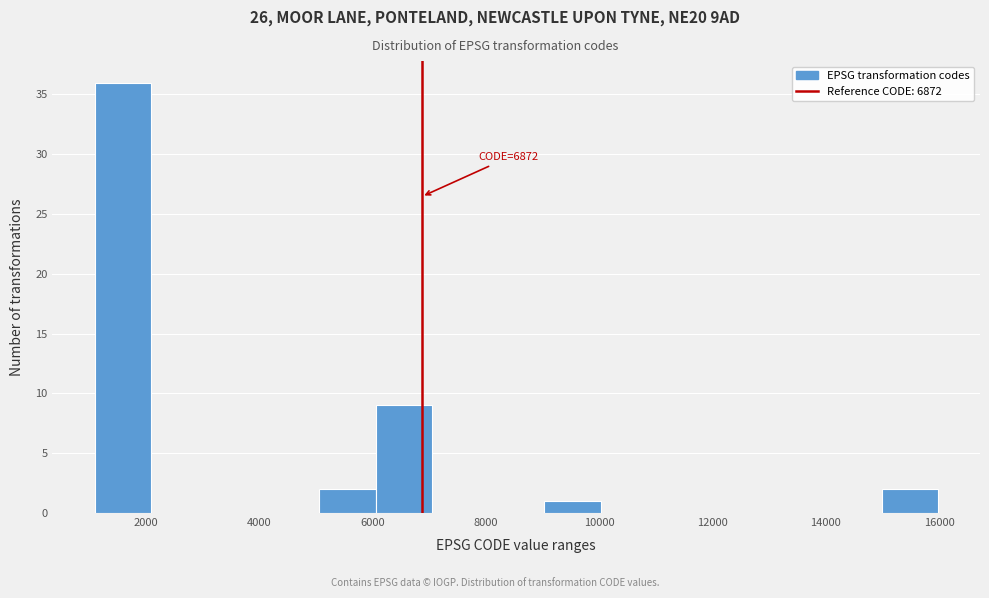

Which range on the x-axis has the tallest bar?

1200 to 2000